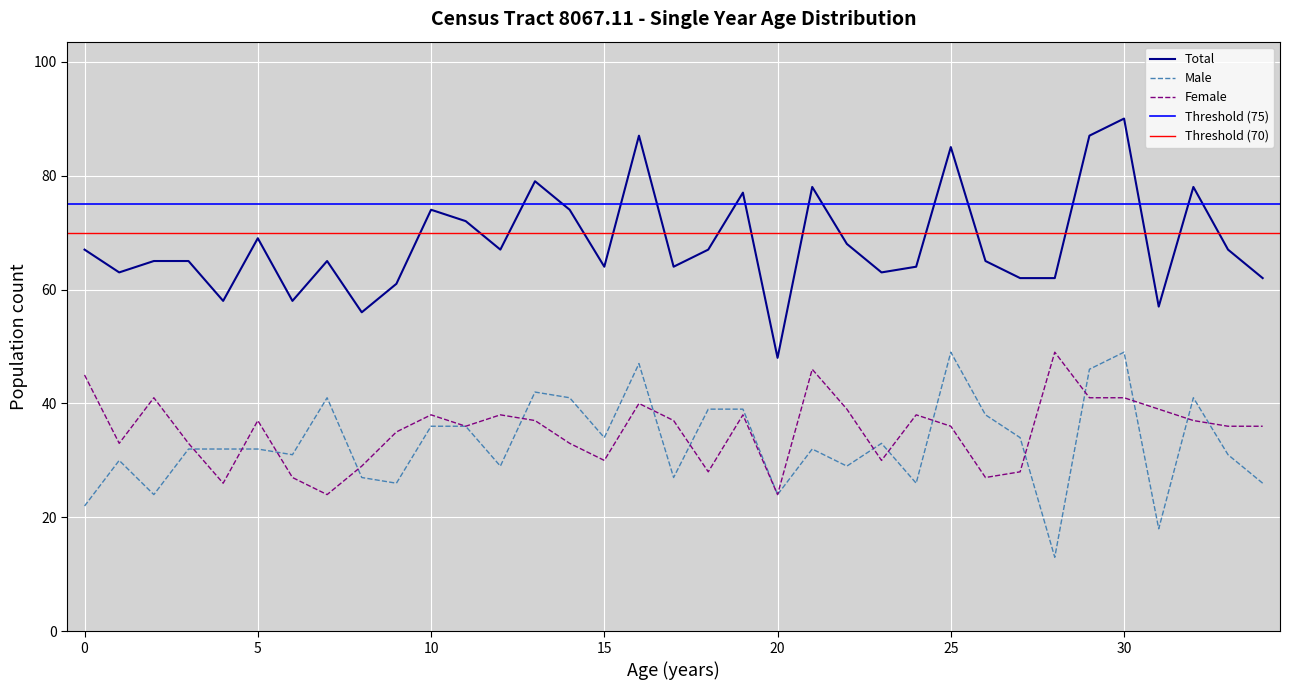

True or false: Male and Female cross at least once.

True